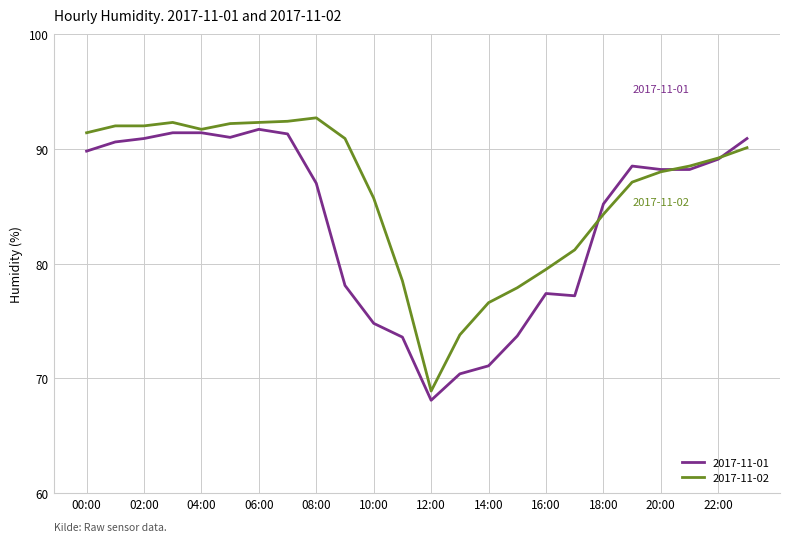

List the series in order of their overall mean, lowest first.

2017-11-01, 2017-11-02